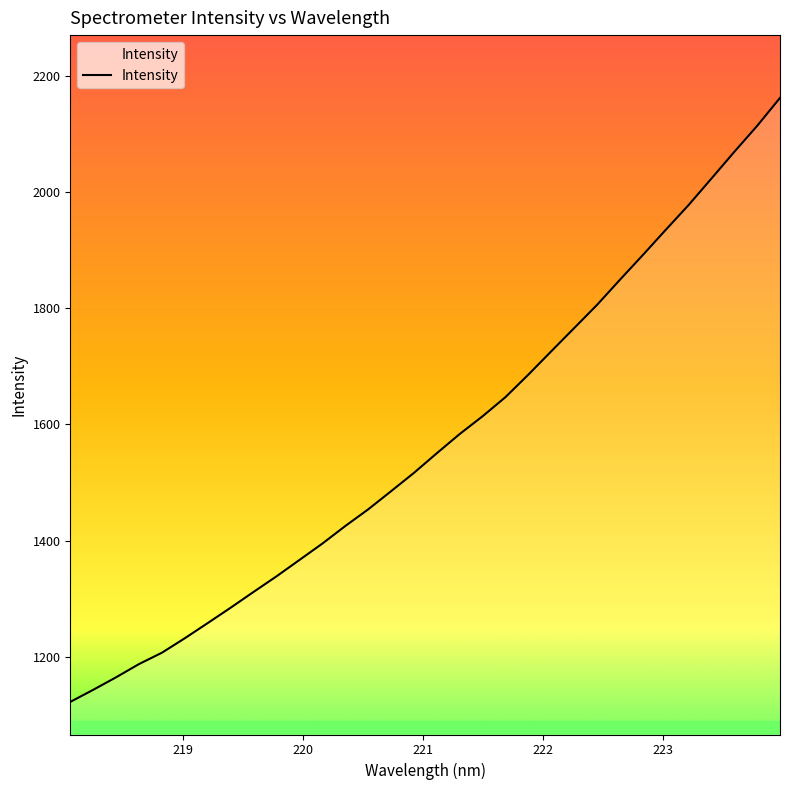

What is the difference between the maximum and minimum values?

1039.6